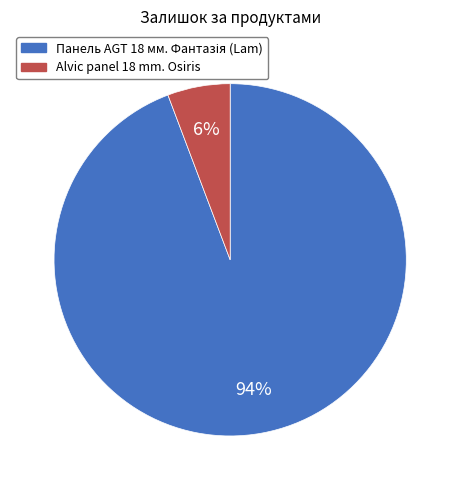

To the nearest percent, what is the average slice percentage?

50%